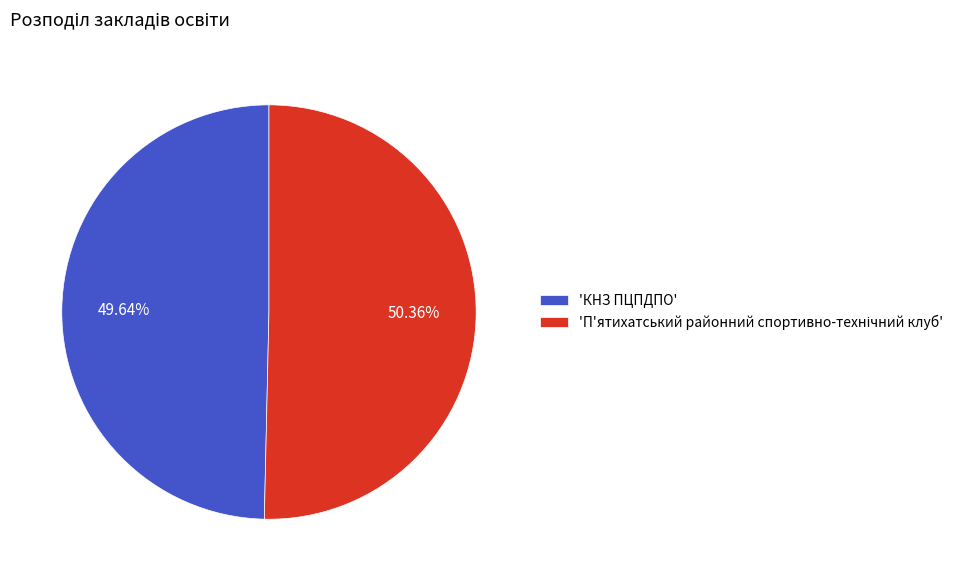

To the nearest percent, what is the average slice percentage?

50%